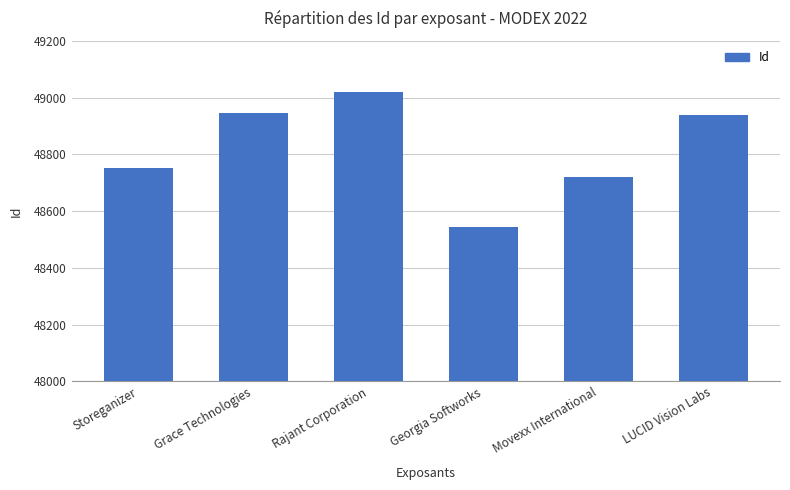

Where is the data nearest to the value 48782?

Storeganizer